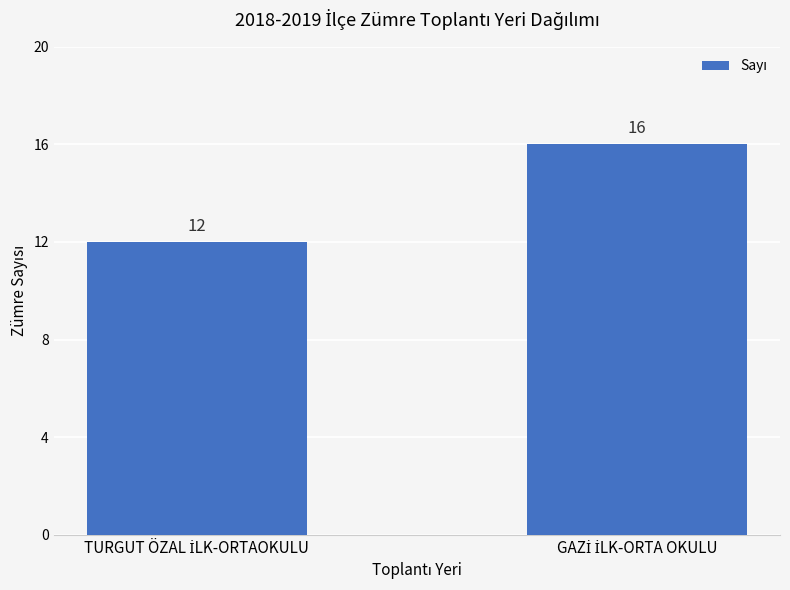

What is the value of the 2nd bar from the left?

16